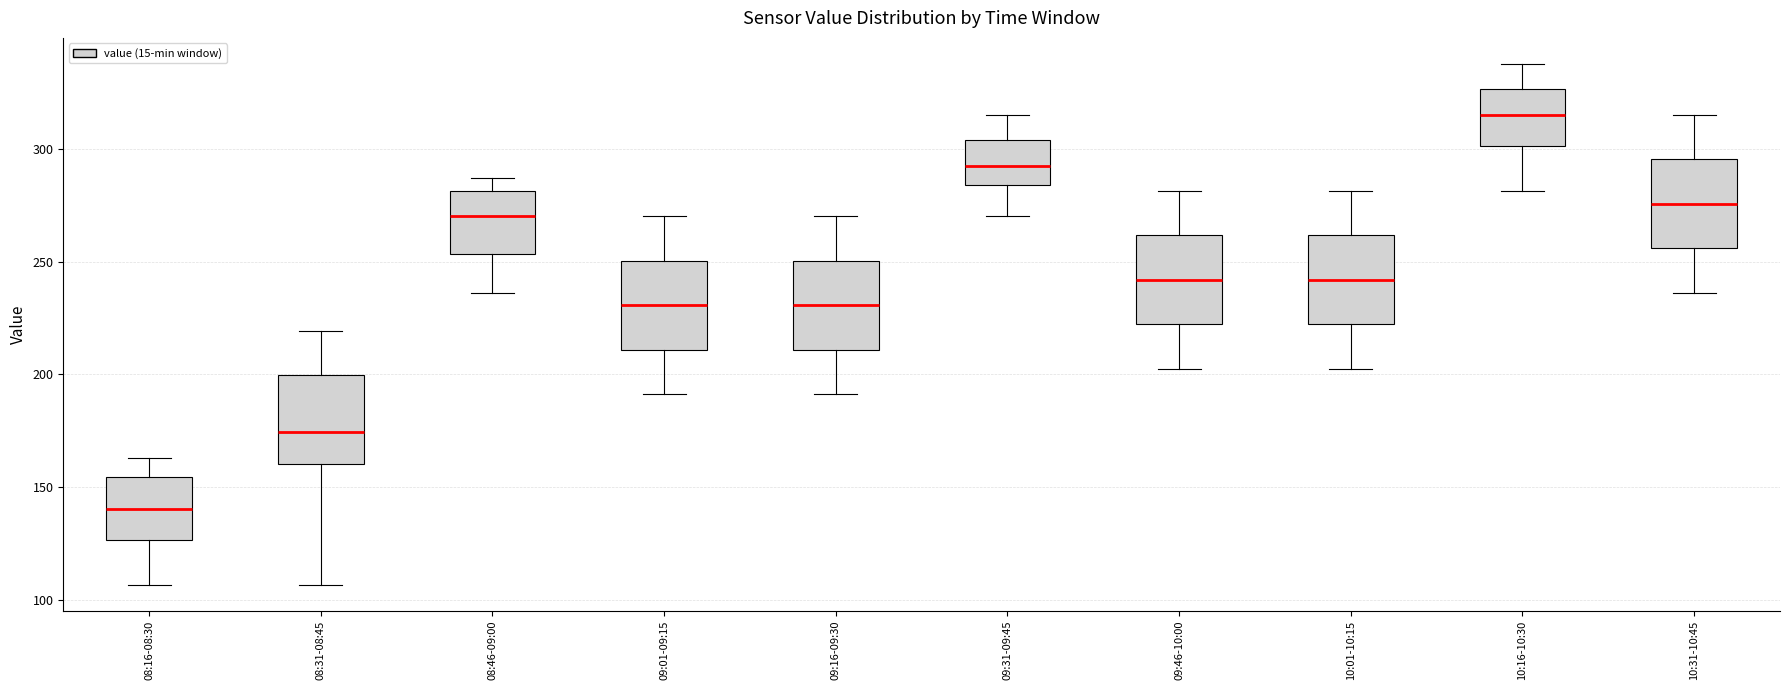

Reading left to right, transcribe this box plot: for each box, give where its median line is, the range the box spans, and where its two whiskers end, as read against the y-axis. The values are not printed on the chart, so give them approximately, as read against the axis.

08:16-08:30: median 140, box 125 to 155, whiskers 105 to 165
08:31-08:45: median 175, box 160 to 200, whiskers 105 to 220
08:46-09:00: median 270, box 255 to 280, whiskers 235 to 285
09:01-09:15: median 230, box 210 to 250, whiskers 190 to 270
09:16-09:30: median 230, box 210 to 250, whiskers 190 to 270
09:31-09:45: median 295, box 285 to 305, whiskers 270 to 315
09:46-10:00: median 240, box 220 to 260, whiskers 205 to 280
10:01-10:15: median 240, box 220 to 260, whiskers 205 to 280
10:16-10:30: median 315, box 300 to 325, whiskers 280 to 340
10:31-10:45: median 275, box 255 to 295, whiskers 235 to 315